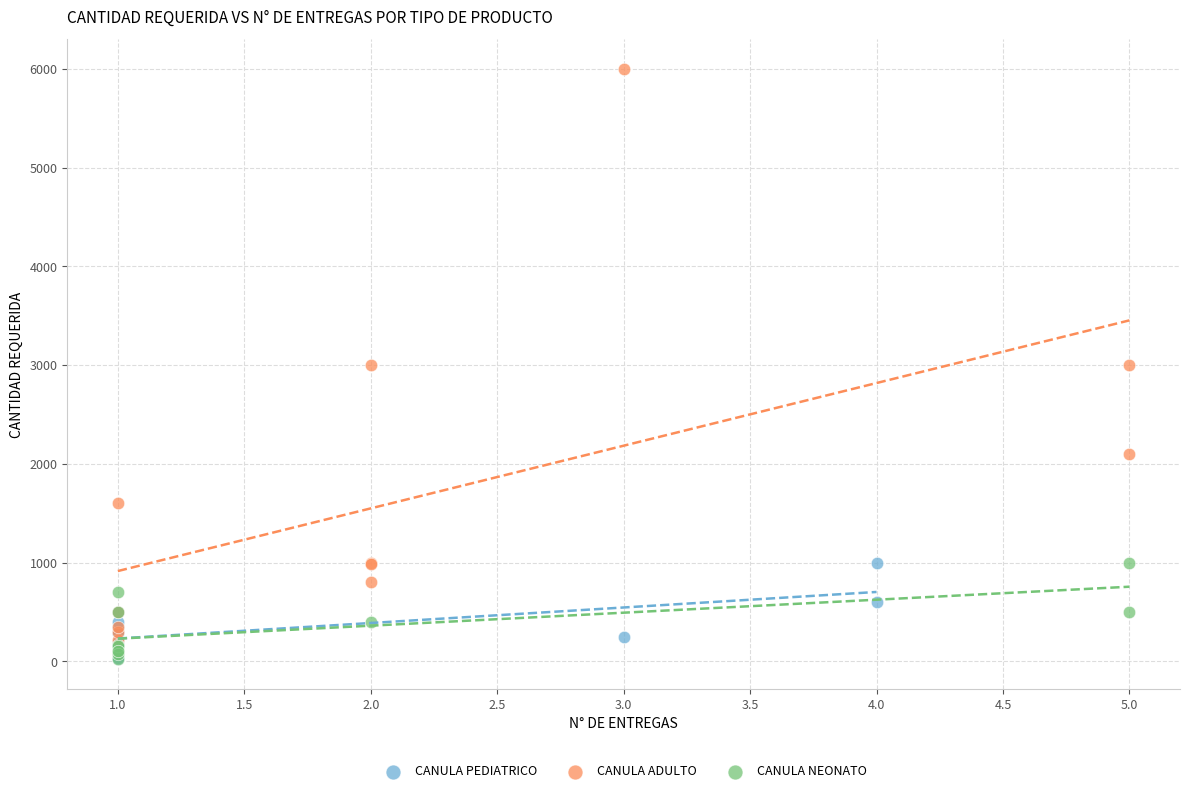

What are all the series names shown in the legend?

CANULA PEDIATRICO, CANULA ADULTO, CANULA NEONATO